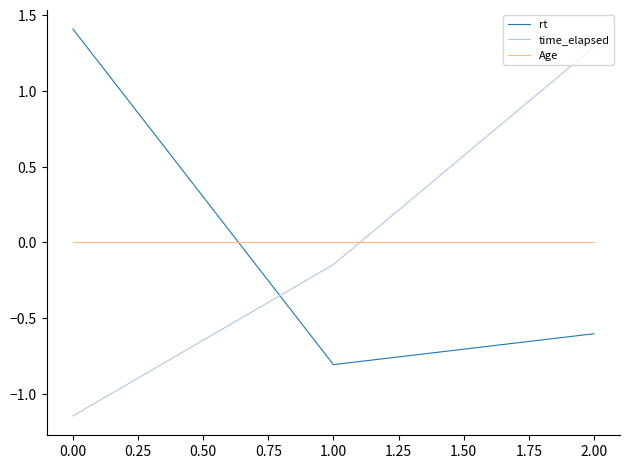

Rank the series at 2.00 from lowest to highest value.

rt, Age, time_elapsed